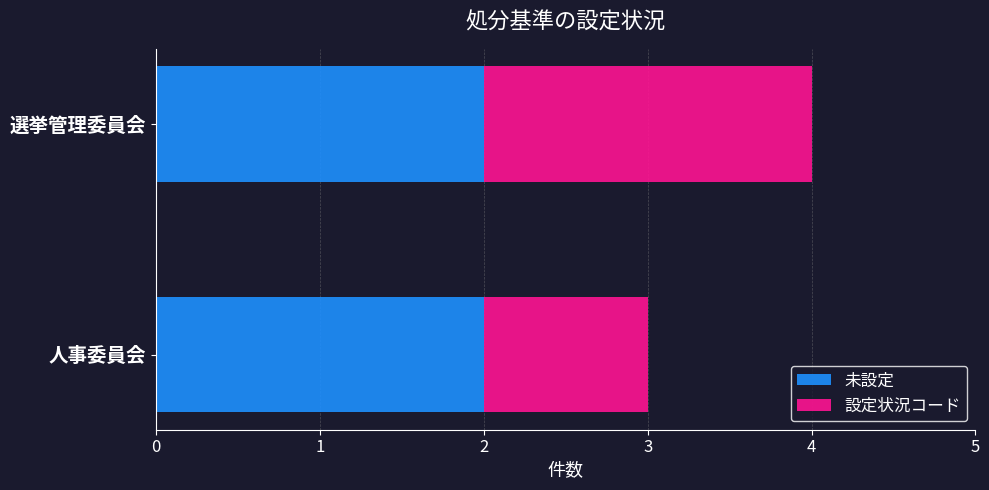

The value of 未設定 at 選挙管理委員会 is 1. True or false?

False